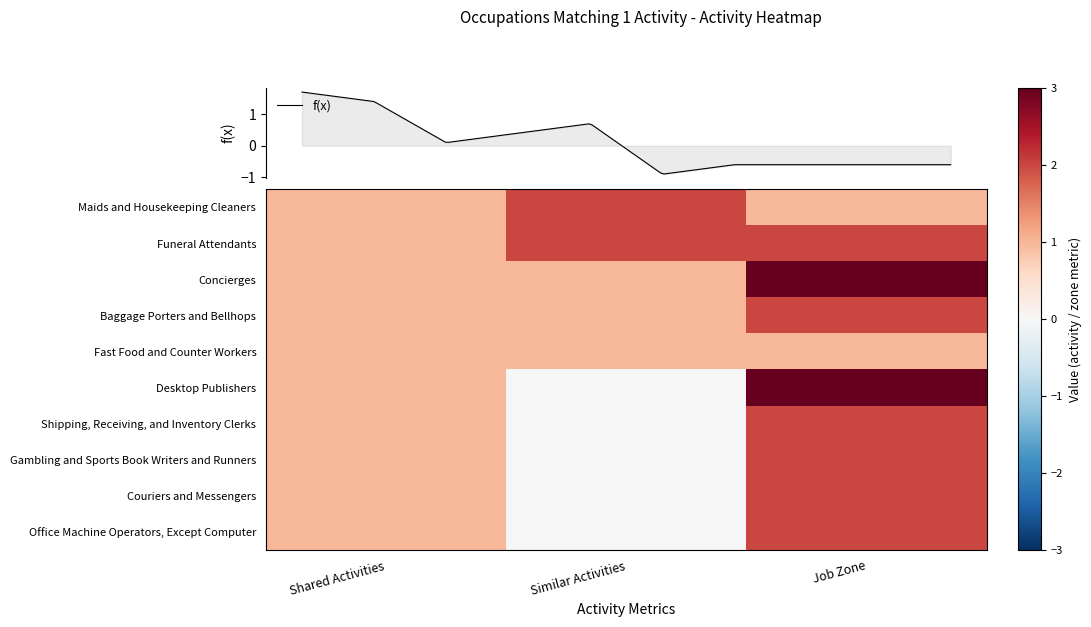

Which category has the lowest value across all series?

Similar Activities